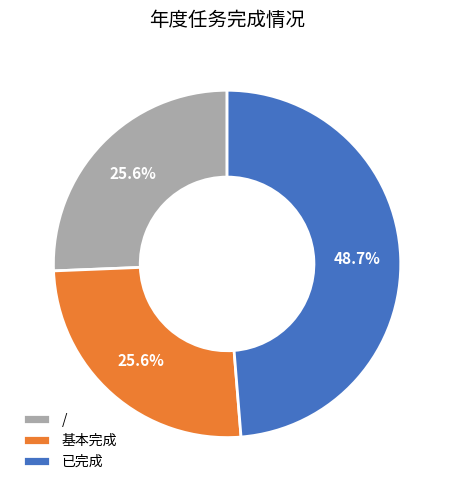

To the nearest percent, what percentage of the pie is /?

26%